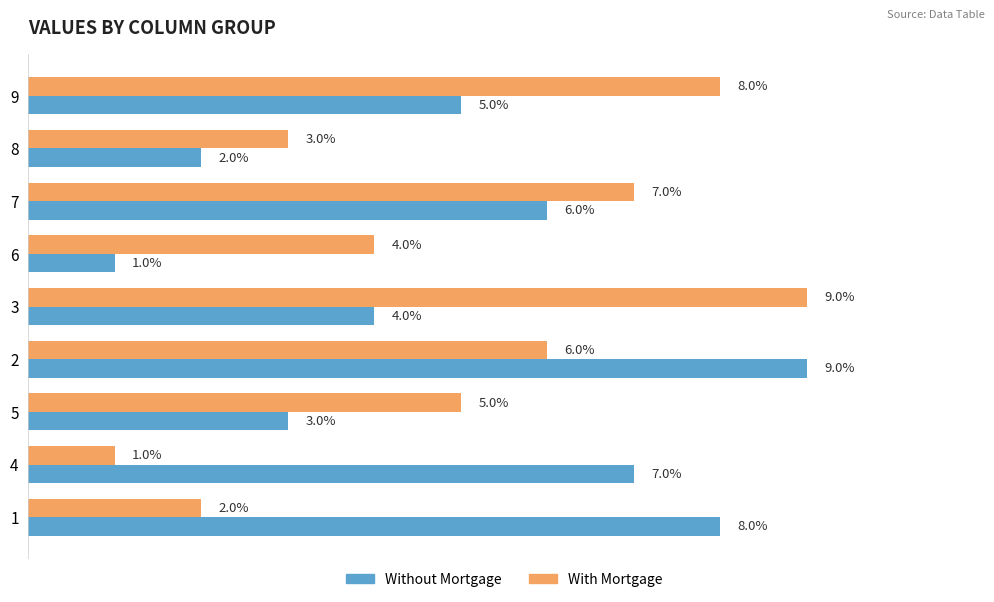

List the labels in order of With Mortgage value, largest first.

3, 9, 7, 2, 5, 6, 8, 1, 4